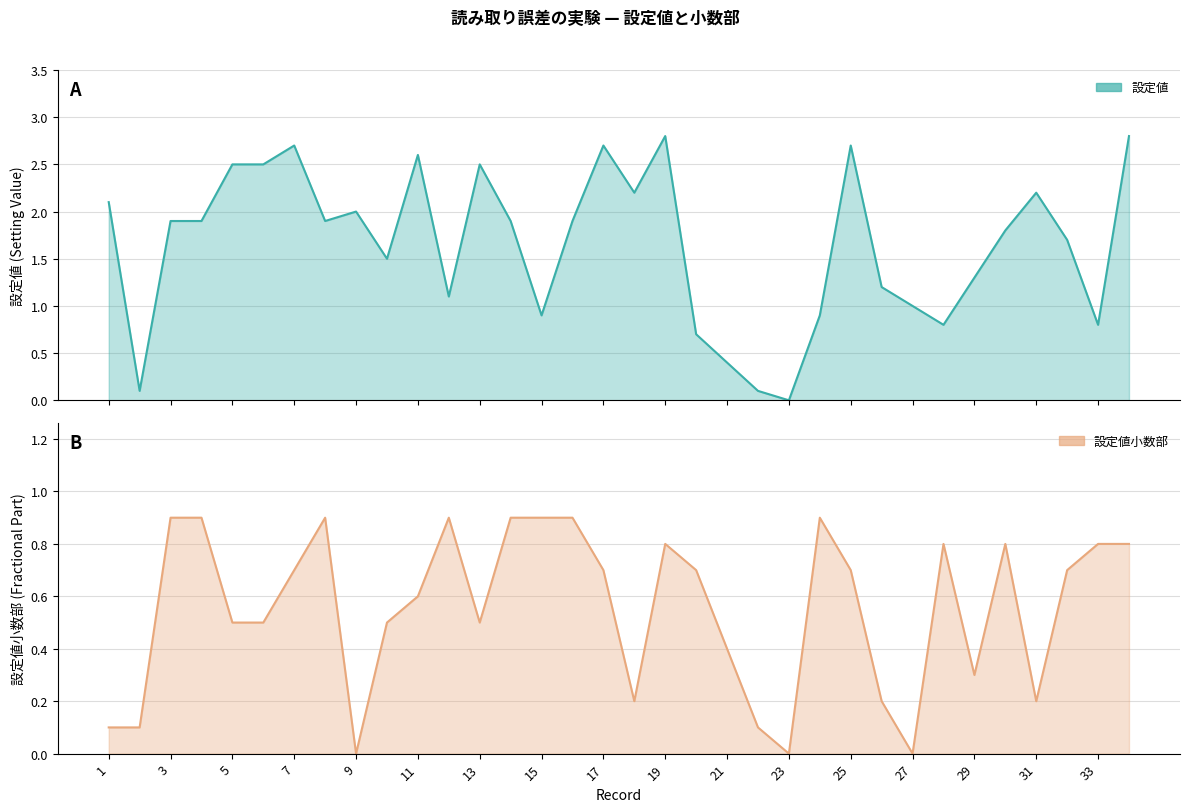

What is the sum of the 設定値 values at 23 and 12?

1.1